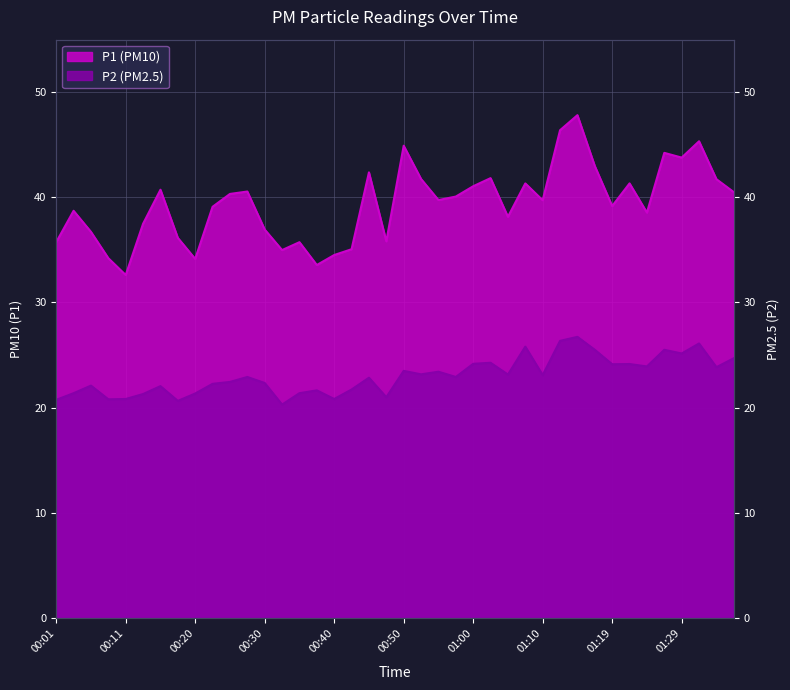

At which label is P1 closest to 40?

00:57